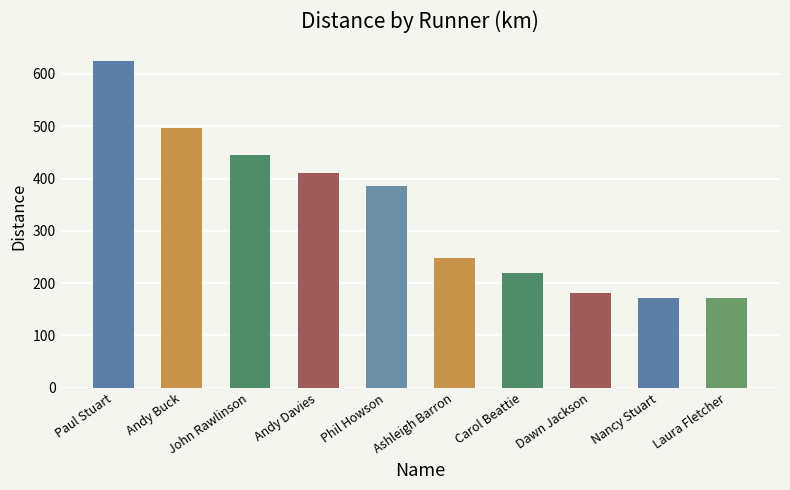

What is the approximate value at Laura Fletcher?

171.3